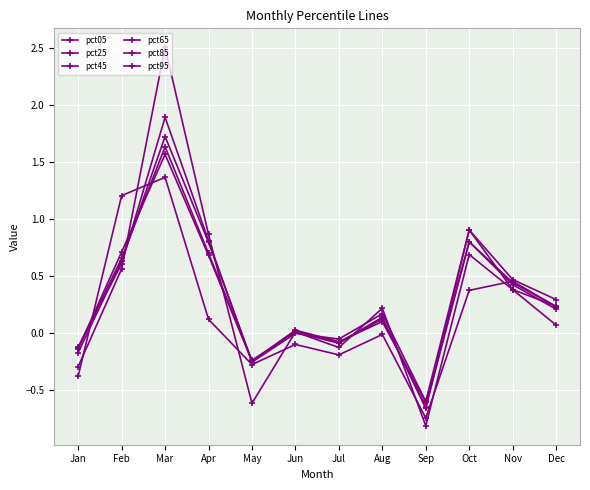

The value of pct85 at Jan is -0.1. True or false?

False